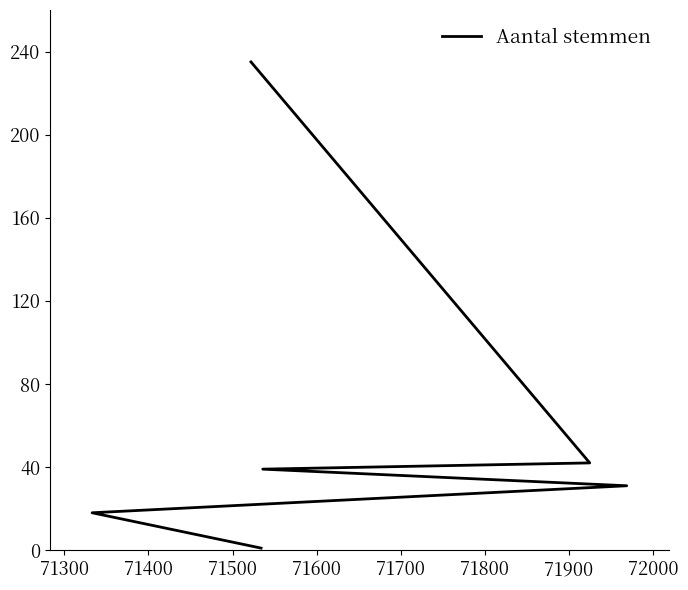

Reading left to right, extract all data points from this chart.

235	42	39	31	18	1